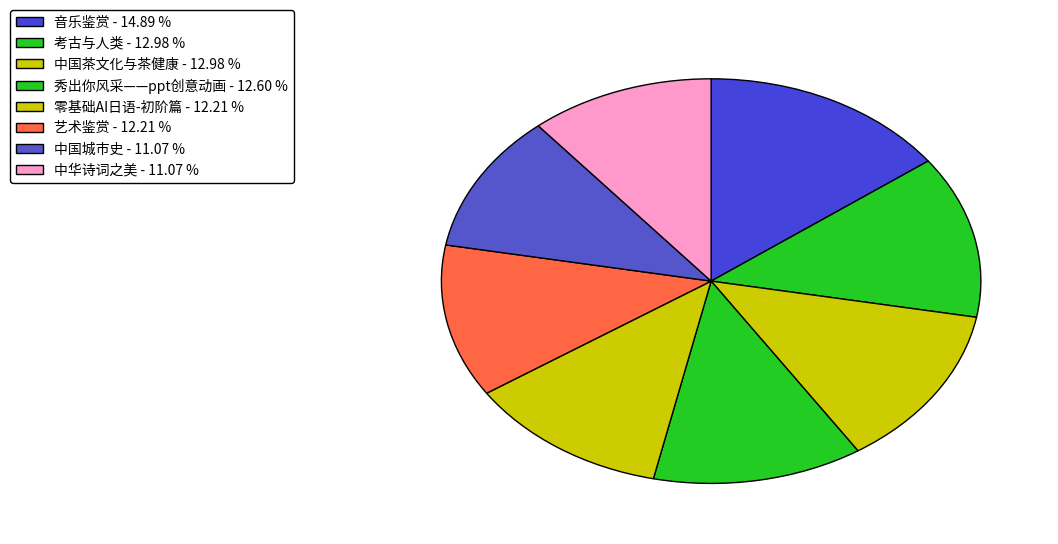

How many segments does this pie chart have?

8